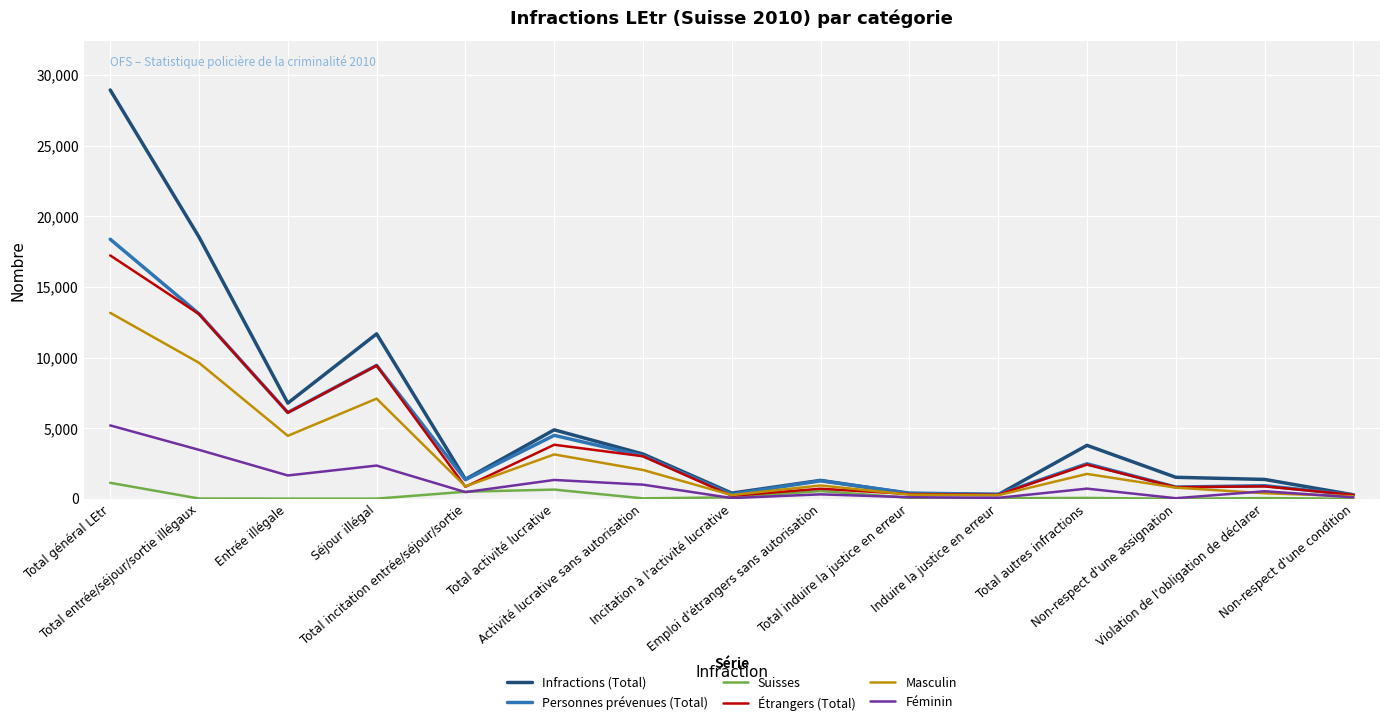

What is the difference between the second highest and minimum values in the Suisses series?

649